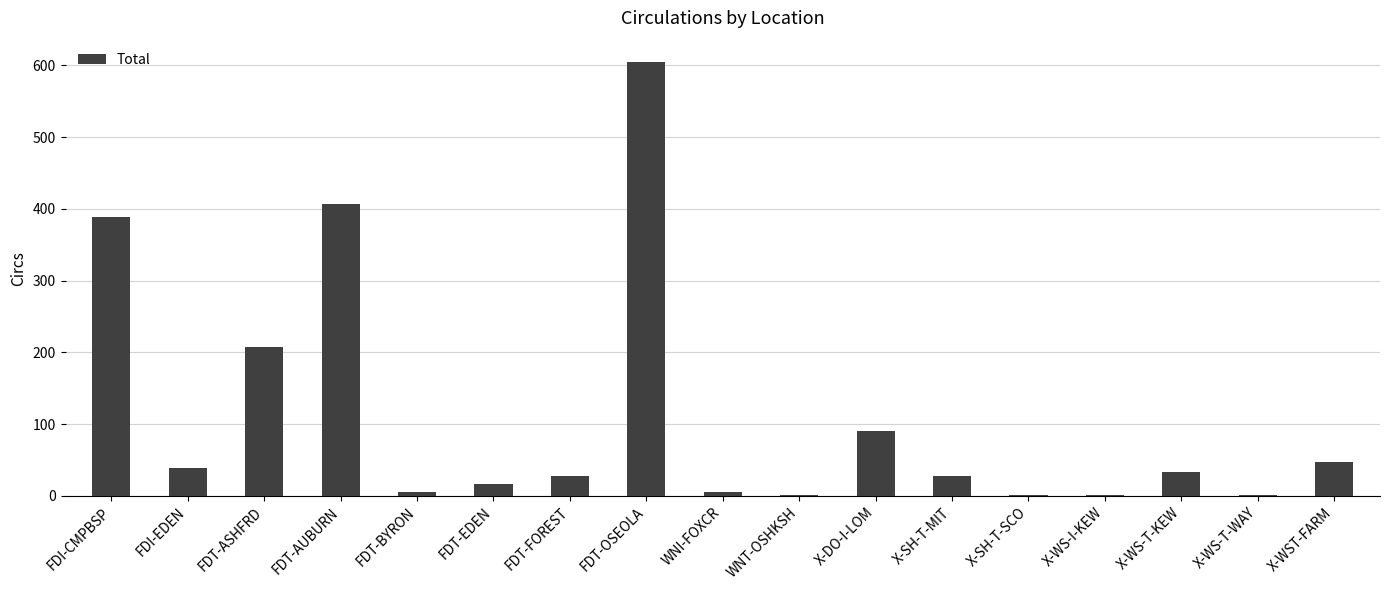

At which label does the data first exceed 28?

FDI-CMPBSP